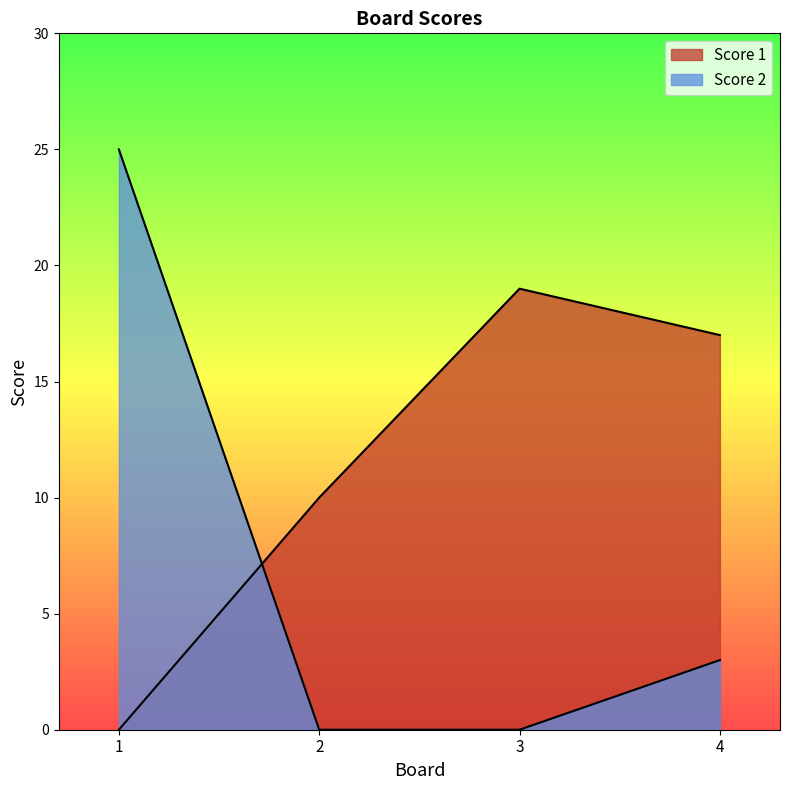

True or false: Score 1 and Score 2 intersect in this chart.

True